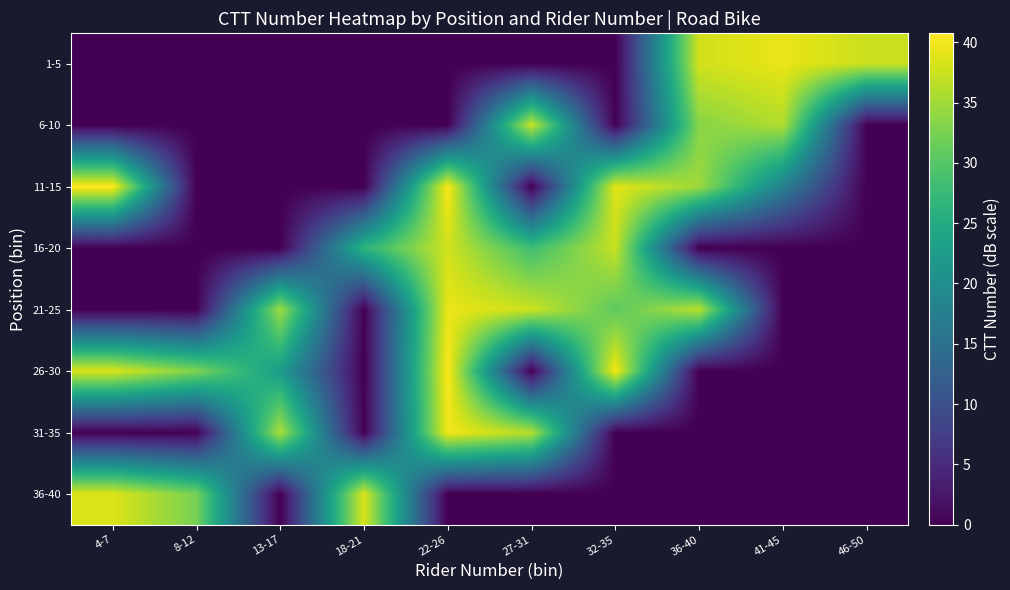

At 13-17, list the series in order from smallest to largest.

1-5, 6-10, 11-15, 16-20, 36-40, 26-30, 21-25, 31-35